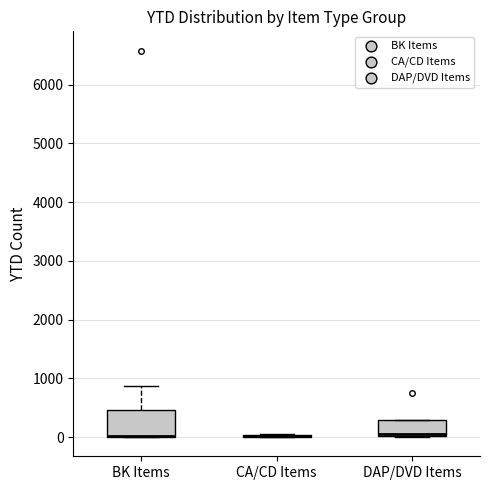

Reading left to right, read every box against the y-axis: the position of its median line, the range the box covers, and the ends of its whiskers. The values are not printed on the chart, so give them approximately, as read against the axis.

BK Items: median 0 (drawn on the box's lower edge), box 0 to 500, whiskers 0 to 900
CA/CD Items: box collapsed to a line at 0, whiskers 0 to 100
DAP/DVD Items: median 0 (just above the box's lower edge), box 0 to 300, whiskers 0 to 300